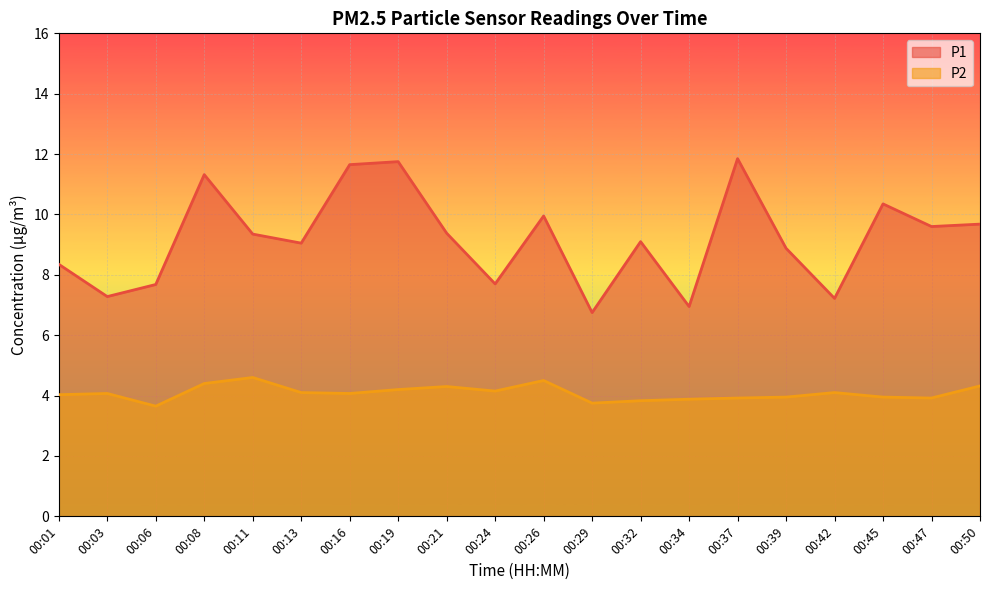

Rank the categories by P1 value from highest to lowest.

00:37, 00:19, 00:16, 00:08, 00:45, 00:26, 00:50, 00:47, 00:21, 00:11, 00:32, 00:13, 00:39, 00:01, 00:24, 00:06, 00:03, 00:42, 00:34, 00:29